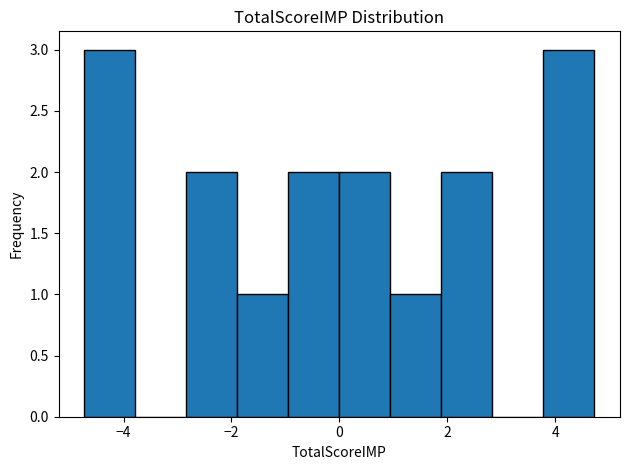

What is the height of the bar covering 1.0 to 1.8 on the x-axis? Neither the bar edges nor the heights are printed on the chart, so give them approximately, as read against the axes.

1